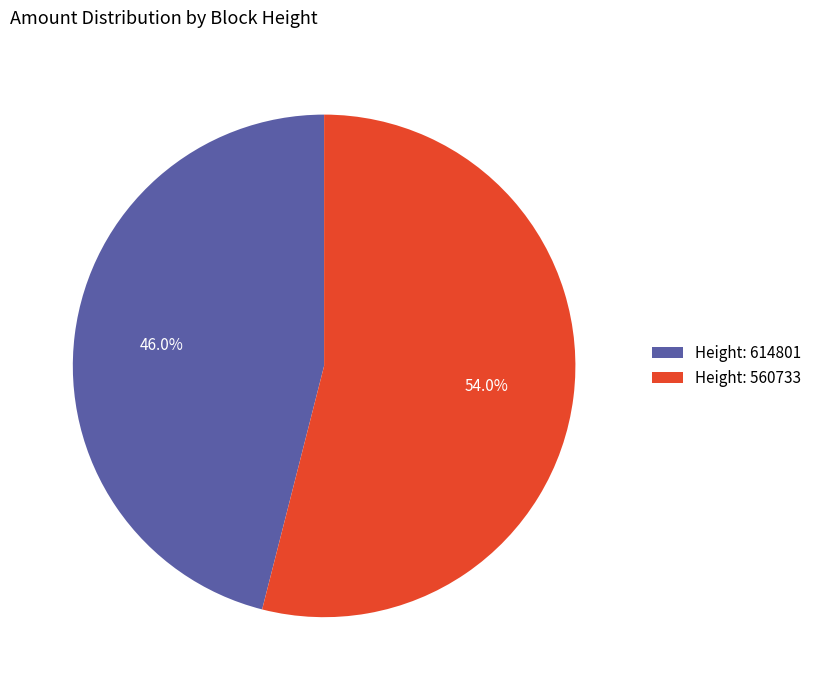

Which category has the biggest portion of the pie?

Height: 560733